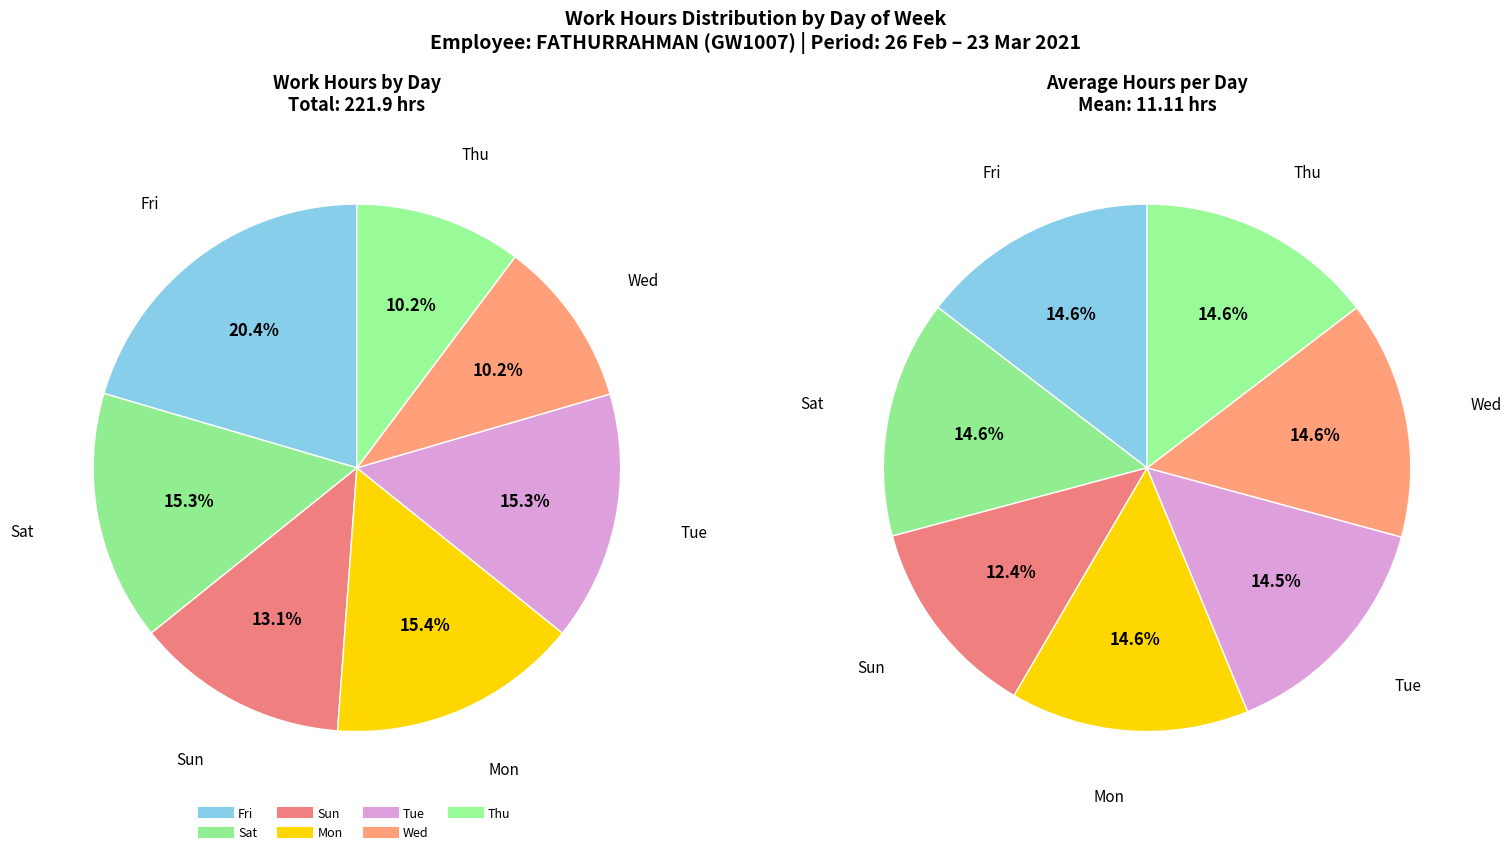

Do 6-Sat and 13-Sat together represent more than half of the pie?

No